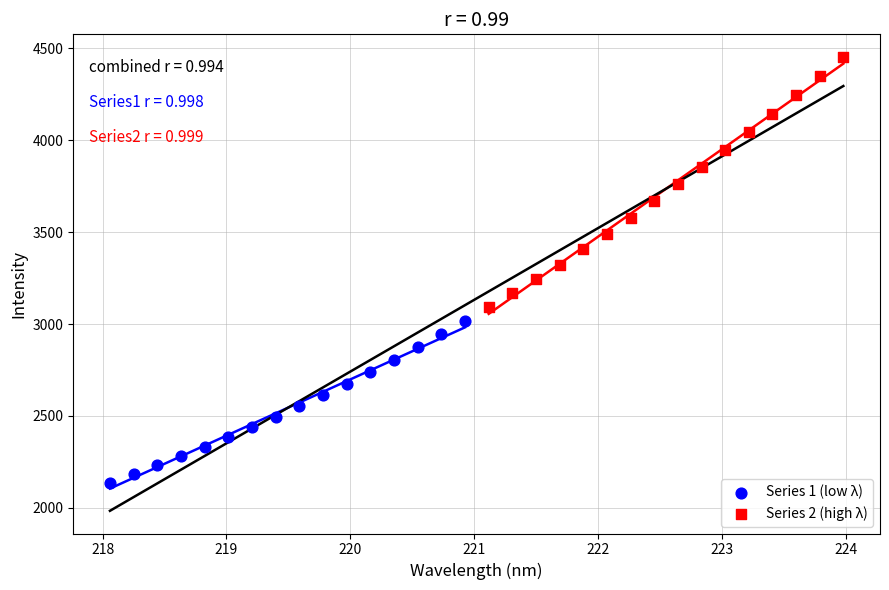

Which series has the largest Y range (max minus min)?

Series 2 (high λ)